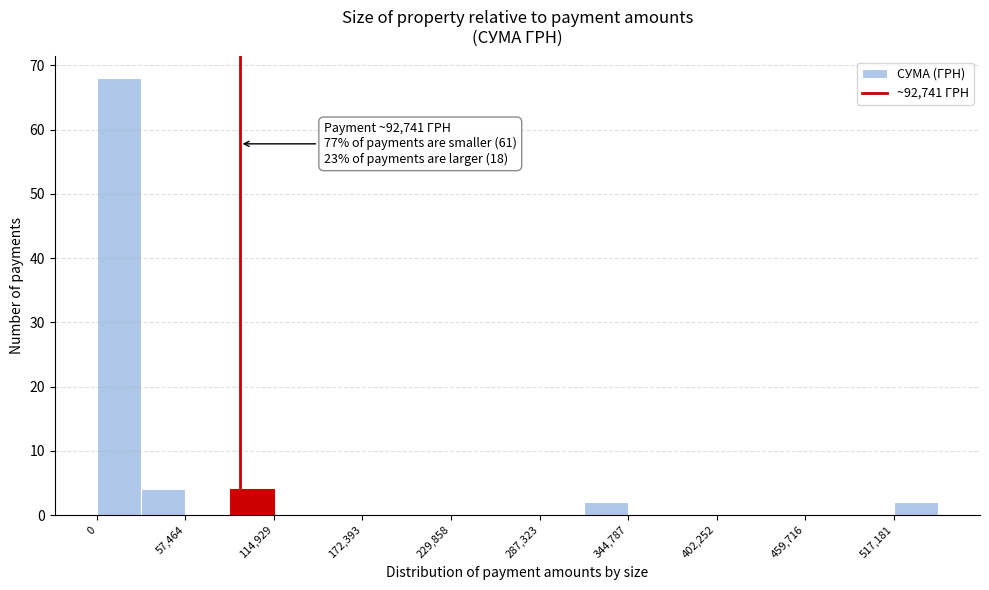

Around what value on the x-axis is the tallest bar? Give the approximate position of its centre, as read against the axis.

10000